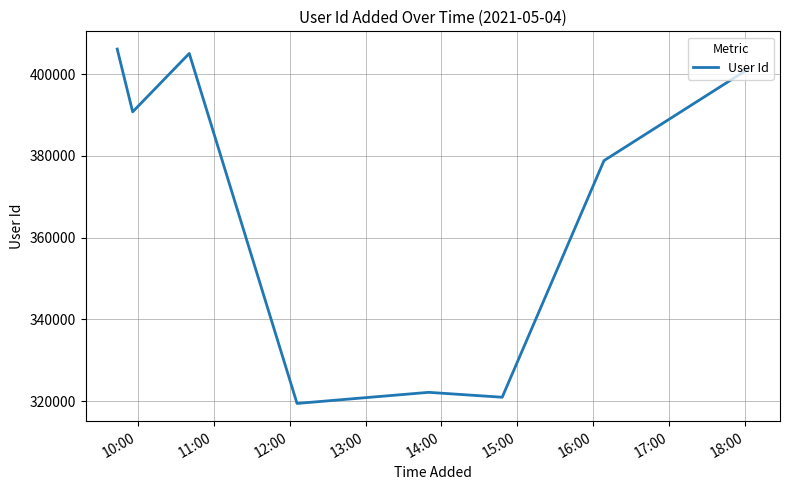

How many interior local peaks (higher than both neighbors) does the data have?

2